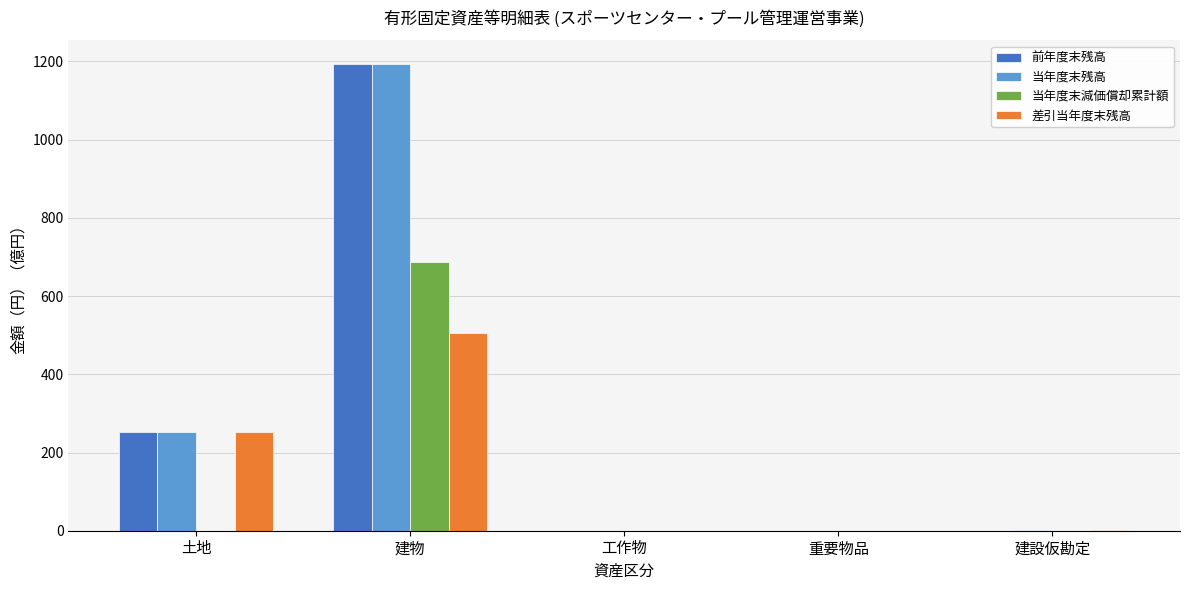

Are the bars horizontal?

No